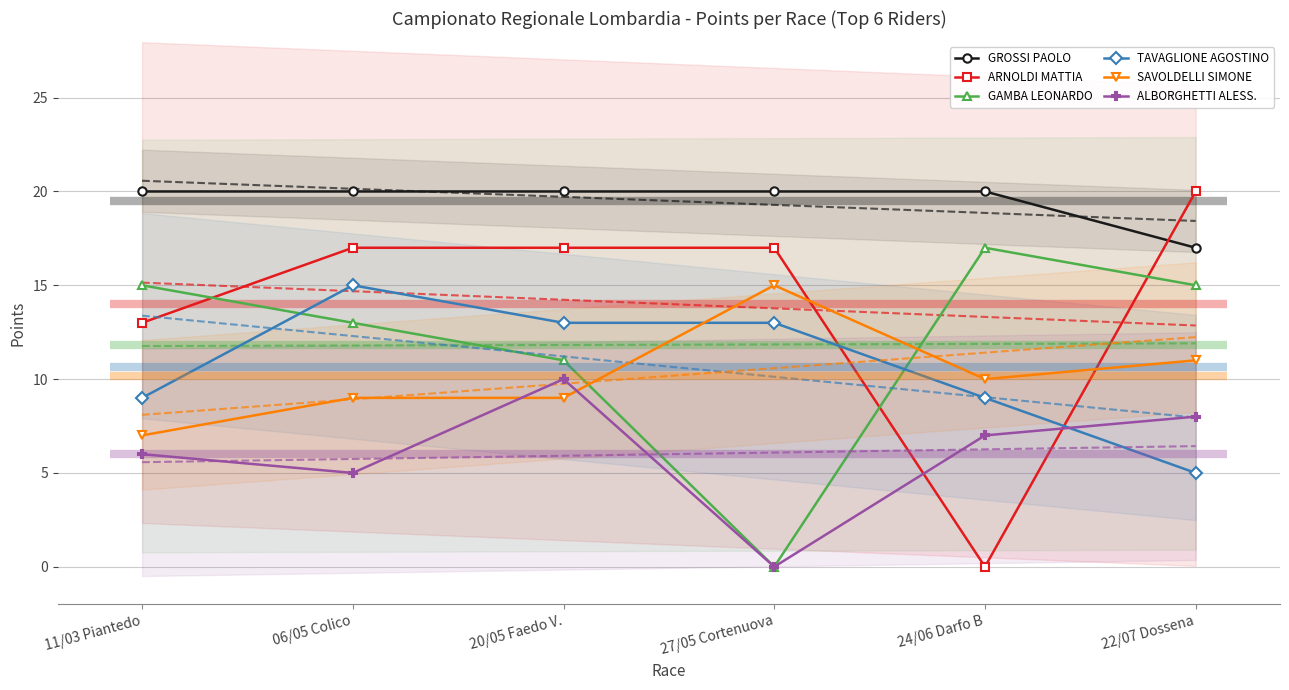

Does the chart have visible grid lines?

Yes